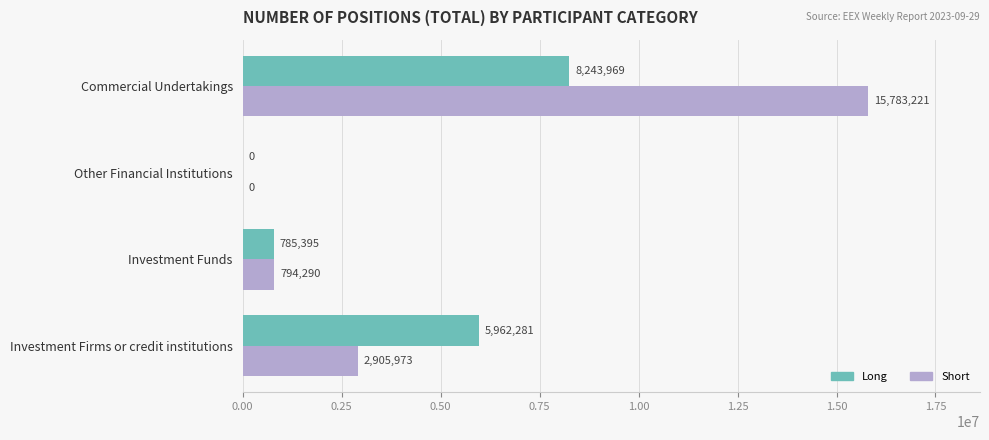

Read the Short value at Commercial Undertakings.

15783221